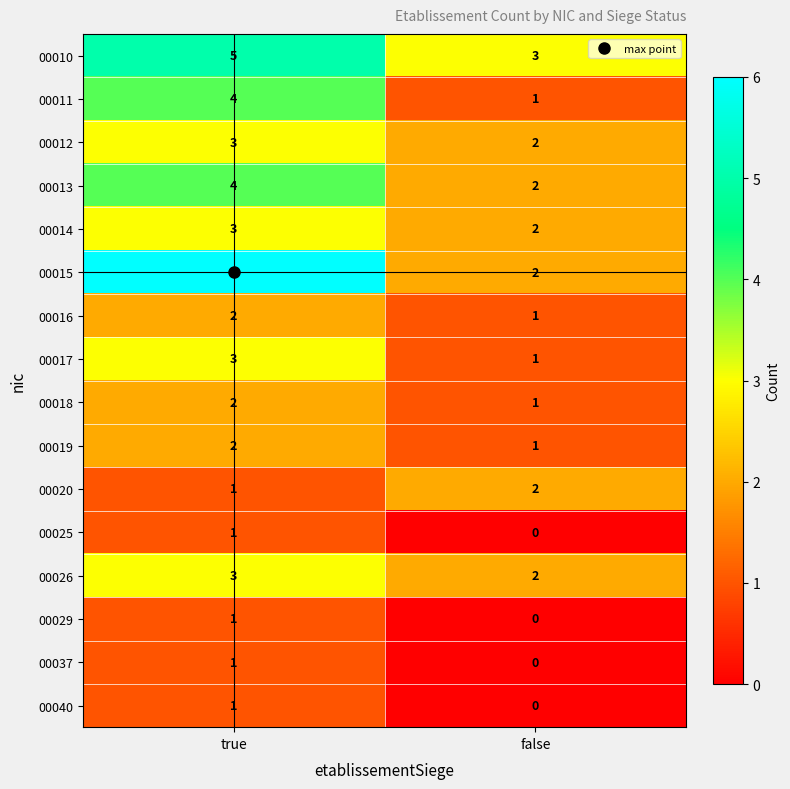

Which category has the lowest value across all series?

false